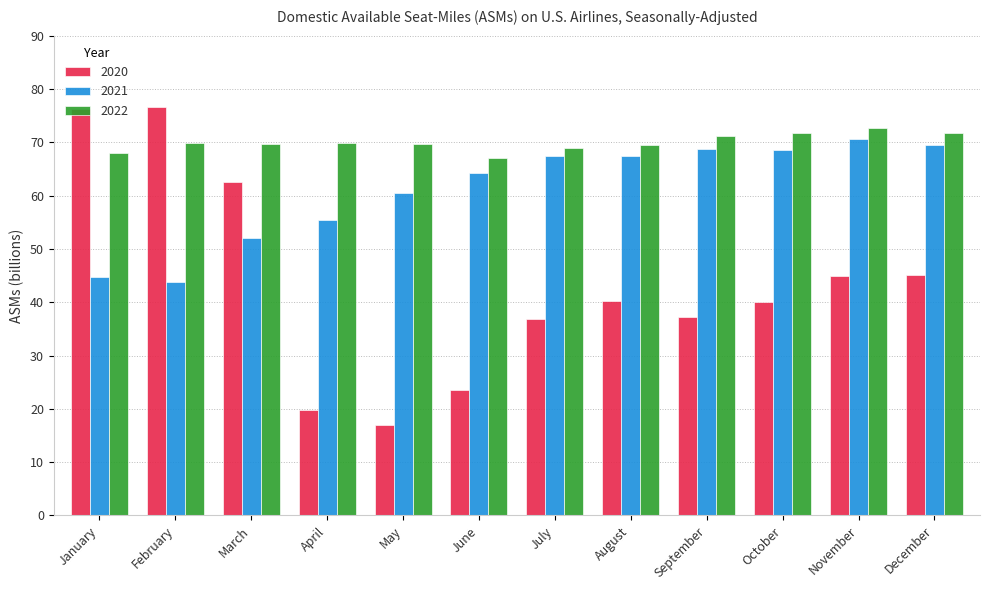

What is the value of the 2021 bar at the 10th from the left?

68.5